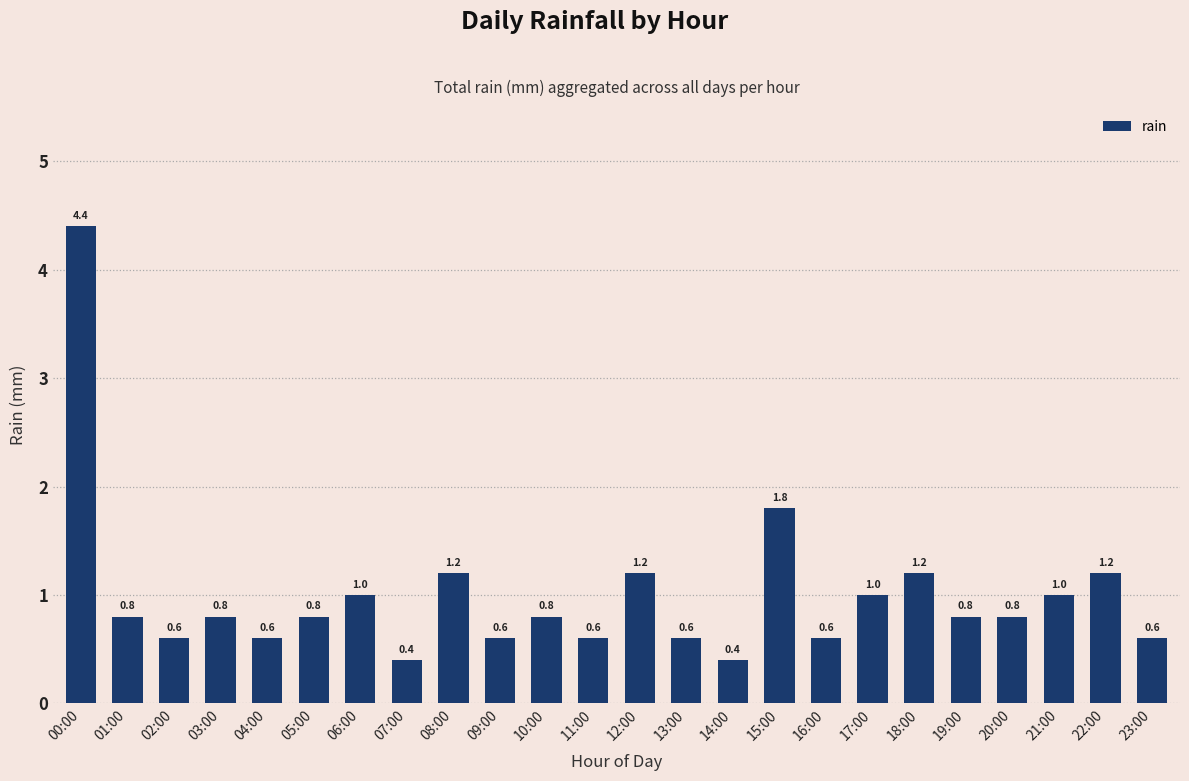

Approximately how many times larger is the value at 16:00 compared to 08:00?

0.5